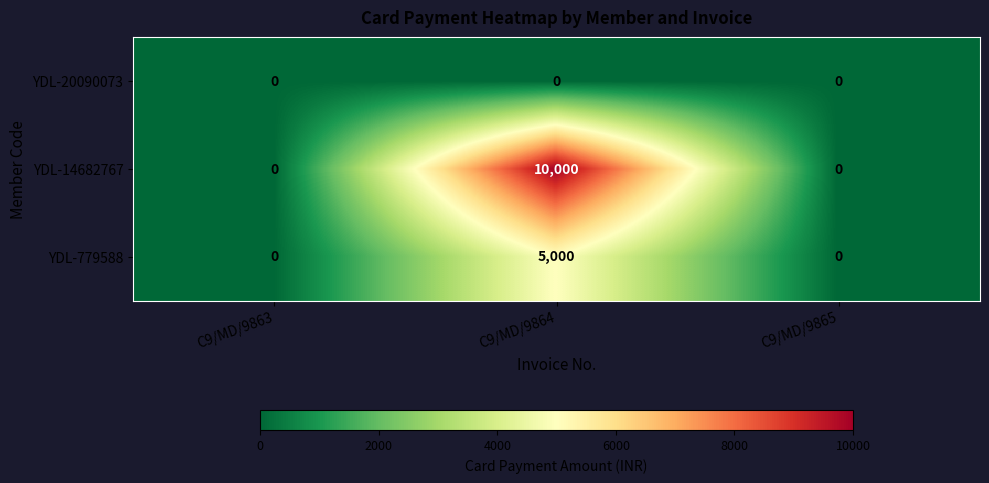

Reading right to left, extract all data points from this chart.

YDL-20090073: 0	0	0
YDL-14682767: 0	10000	0
YDL-779588: 0	5000	0